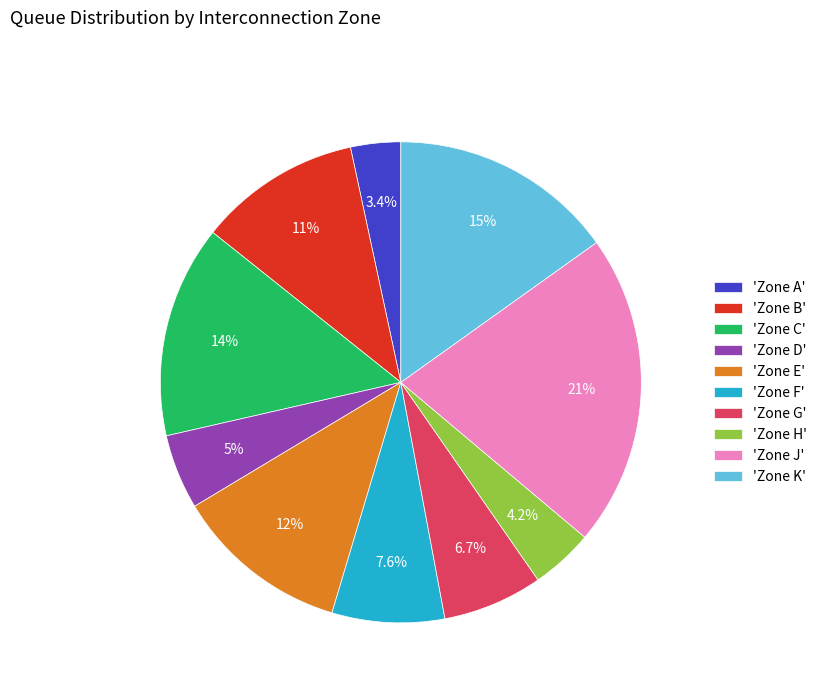

Which has a higher value, 'Zone G' or 'Zone H'?

'Zone G'